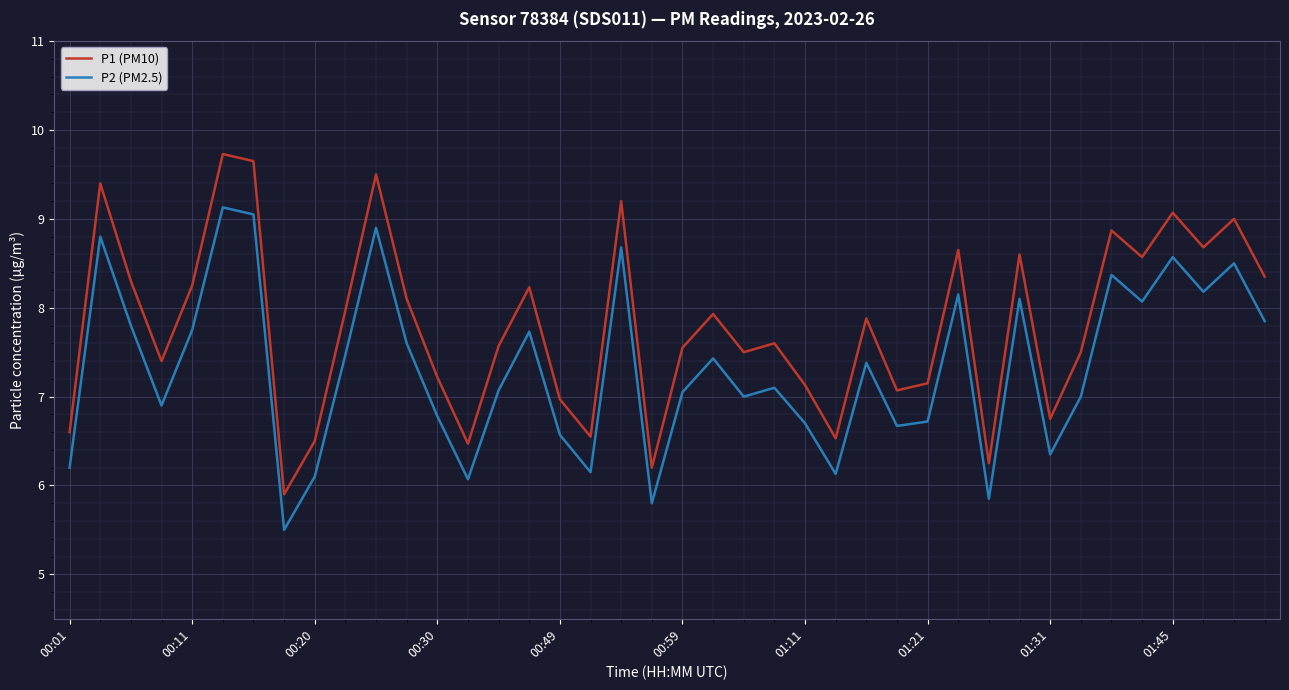

What is the maximum value for P2 (PM2.5)?

9.1